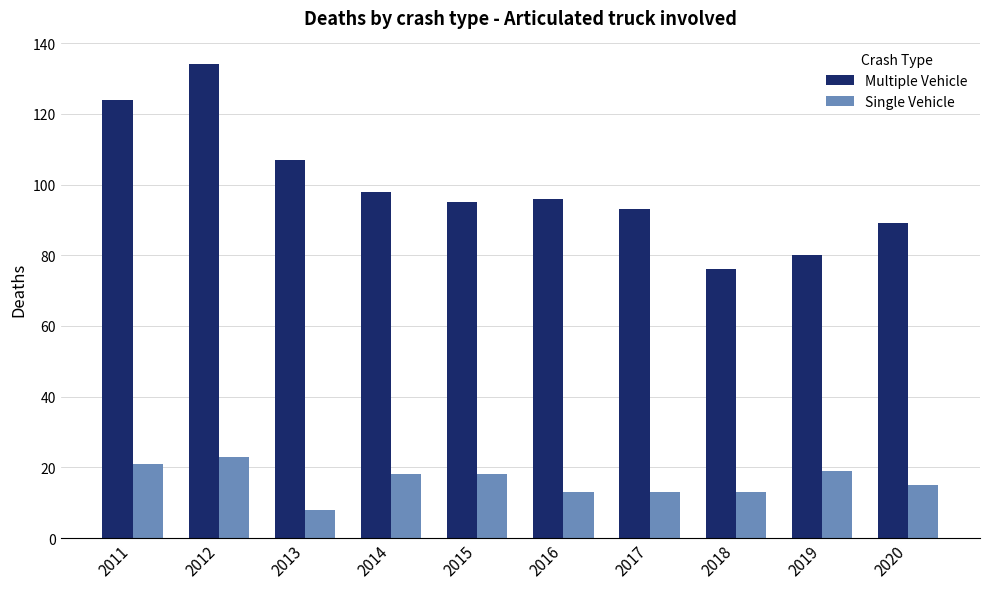

Where is Multiple Vehicle nearest to the value 105?

2013